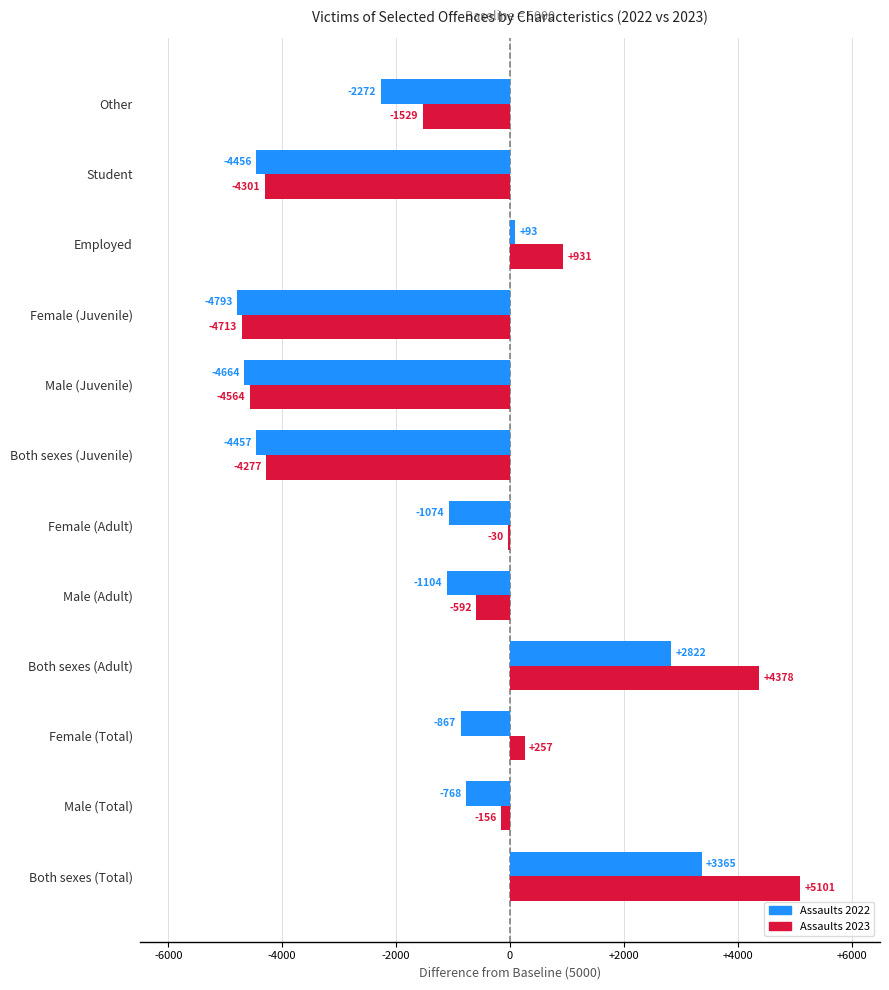

What is the total value across all series at Female (Total)?

-610